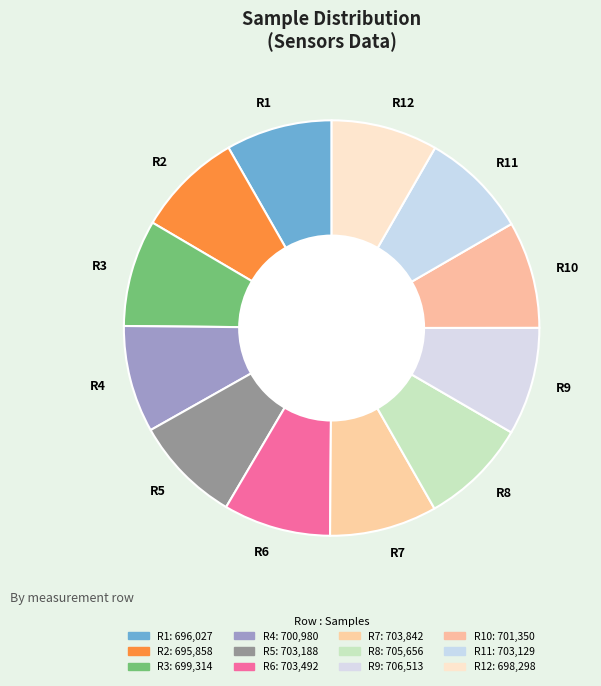

Count the number of slices in the pie.

12